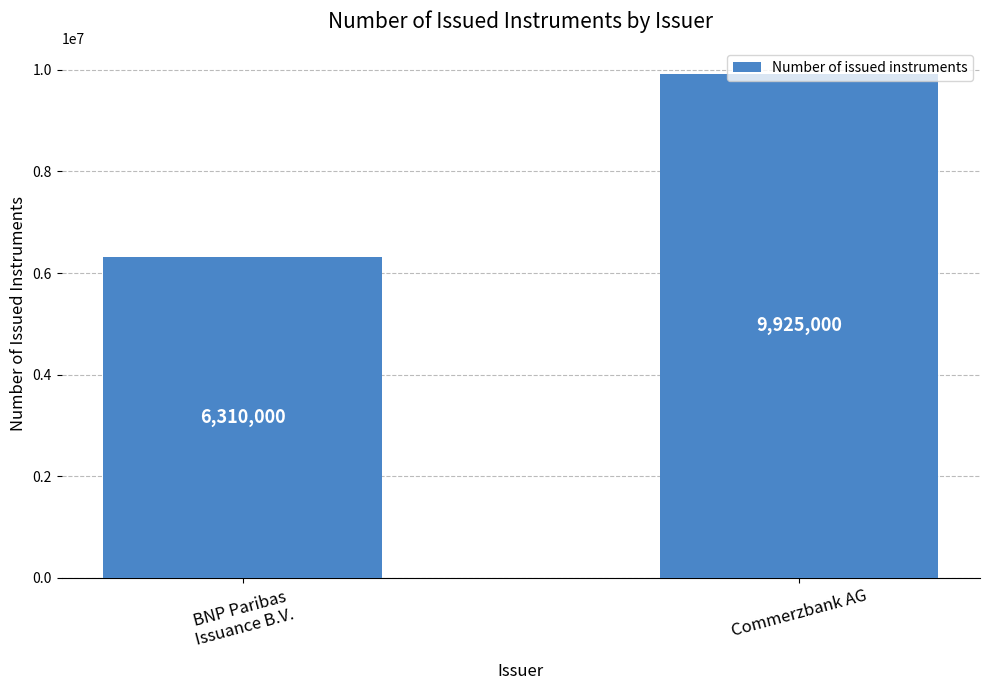

Does the chart contain any negative values?

No